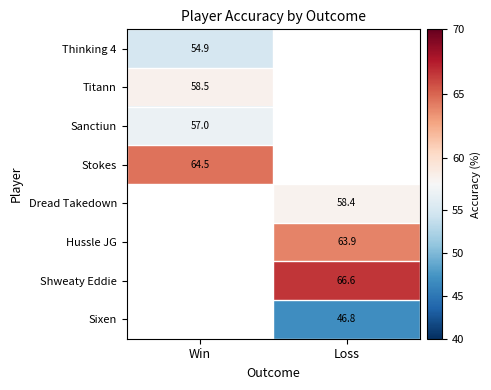

What is the maximum value for Titann?

58.5